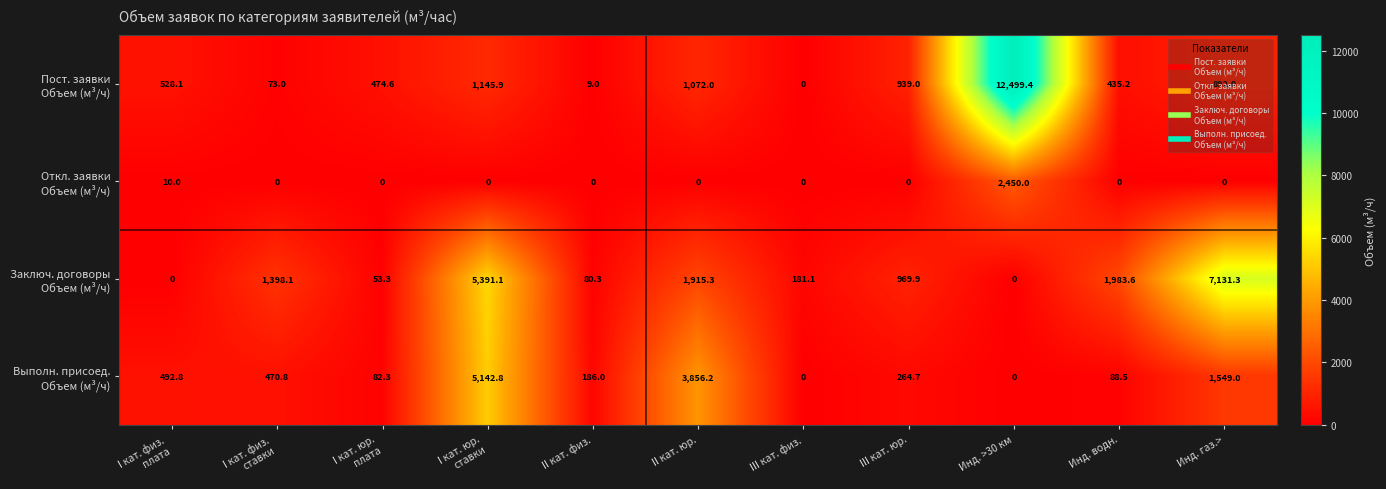

What is the difference between the highest and lowest values at Инд. газ.>?

7131.3